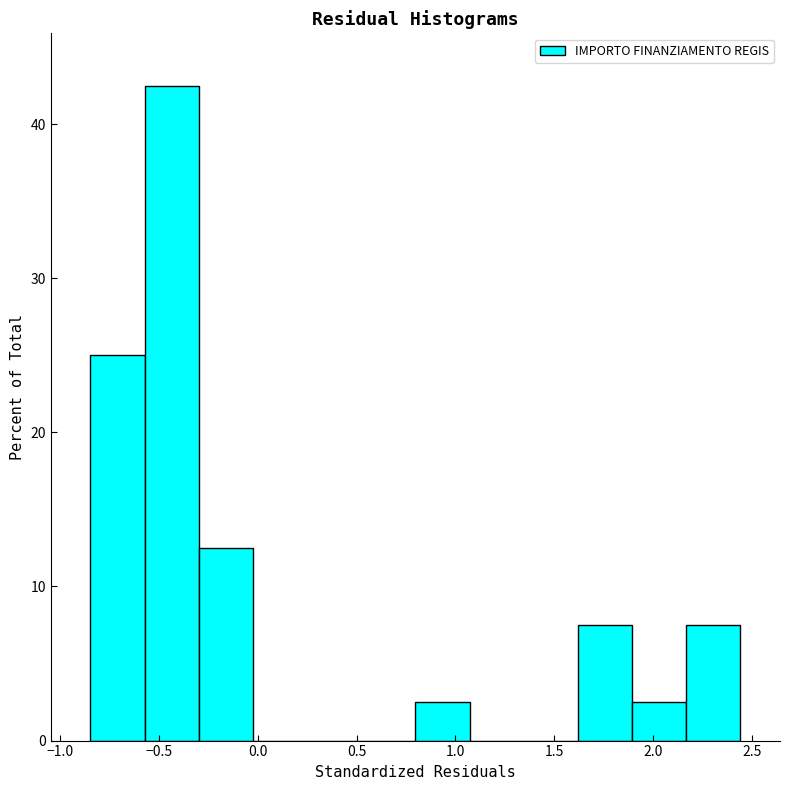

Reading left to right, transcribe this chart: for each bar, give the range it covers on the x-axis and its height. Neither the bar edges nor the heights are printed on the chart, so give them approximately, as read against the axes.

-0.85 to -0.55: 25
-0.55 to -0.30: 43
-0.30 to 0.00: 13
0.00 to 0.25: 0
0.25 to 0.50: 0
0.50 to 0.80: 0
0.80 to 1.05: 3
1.05 to 1.35: 0
1.35 to 1.60: 0
1.60 to 1.90: 8
1.90 to 2.15: 3
2.15 to 2.45: 8